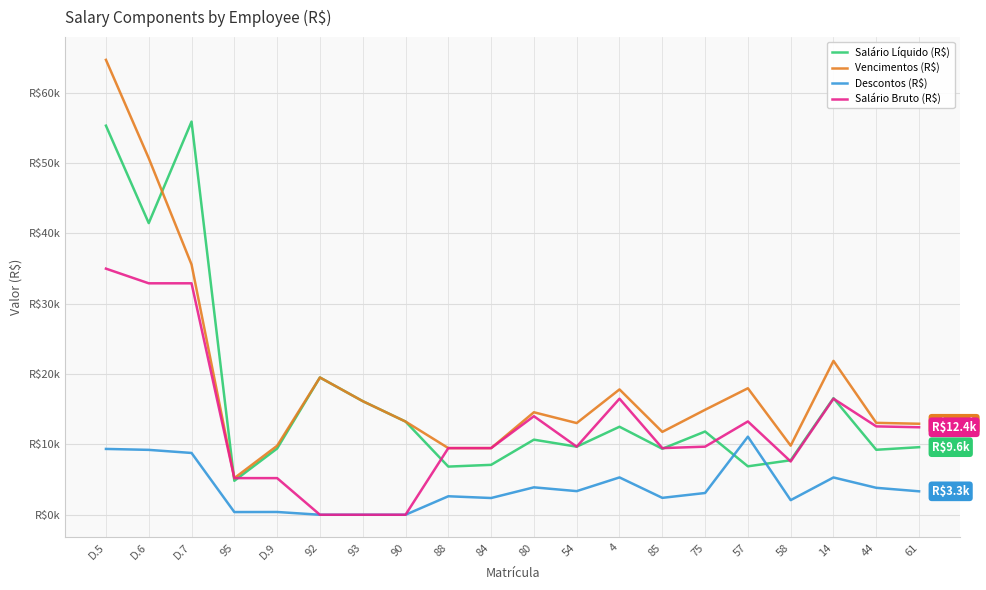

Rank the series by their average value, from highest to lowest.

Vencimentos (R$), Salário Líquido (R$), Salário Bruto (R$), Descontos (R$)